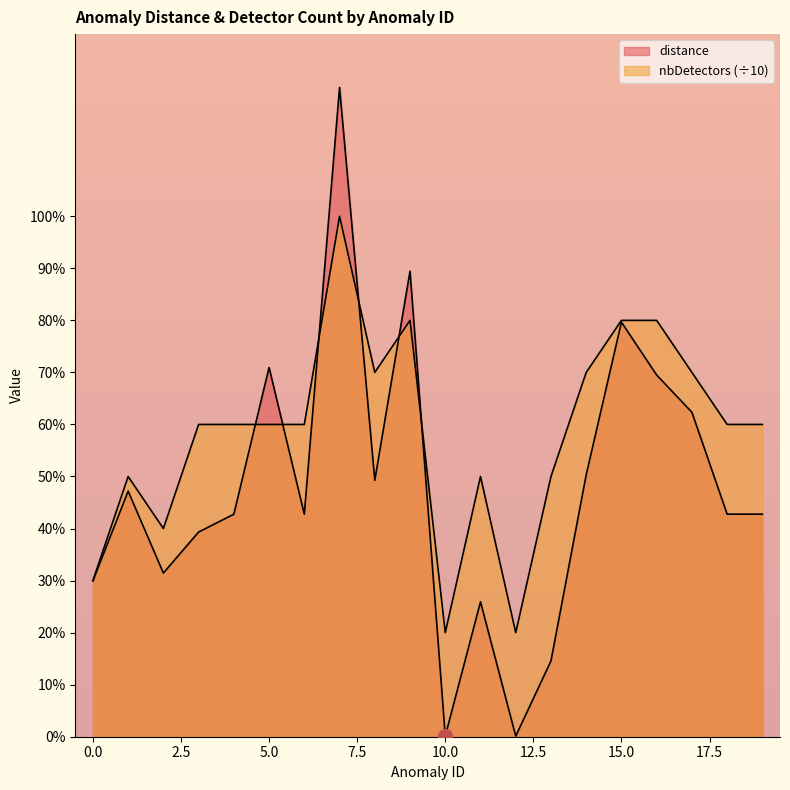

What is the highest value of the nbDetectors series?

1.0